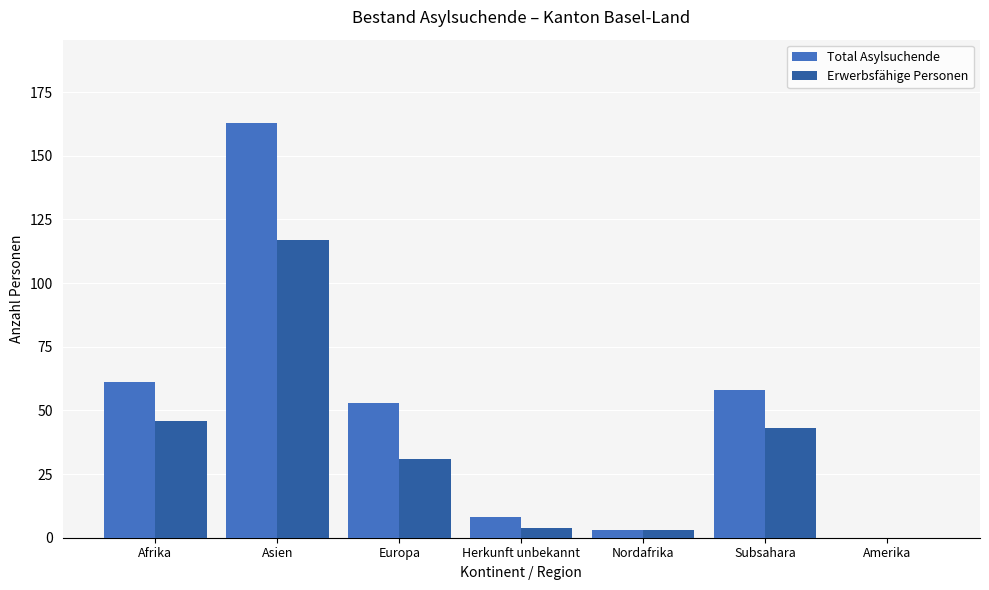

At which category is the sum across all series the highest?

Asien